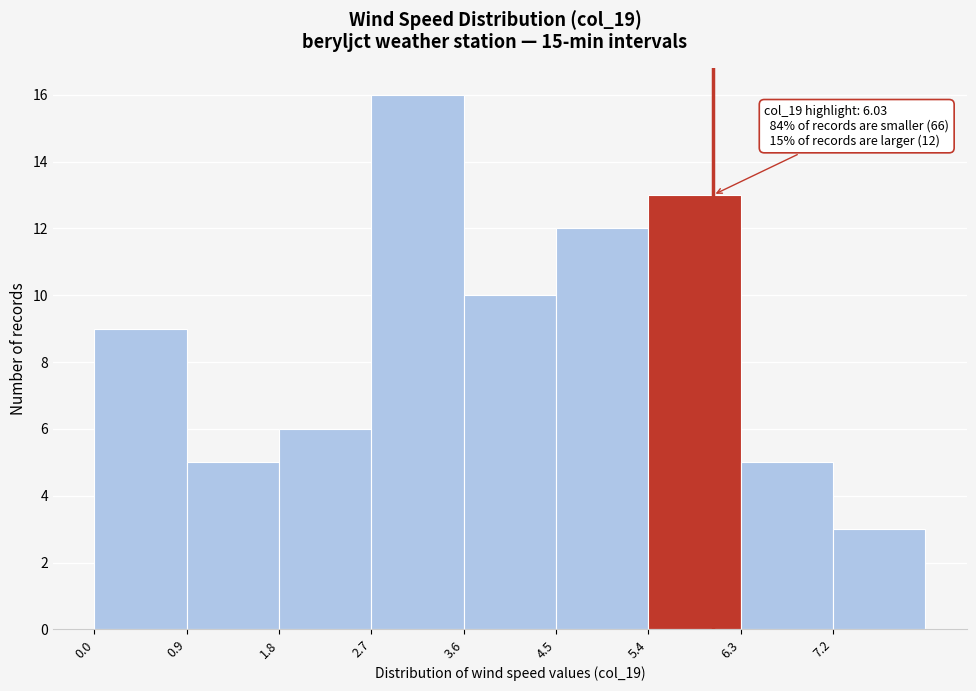

Which range on the x-axis has the tallest bar?

2.7 to 3.6